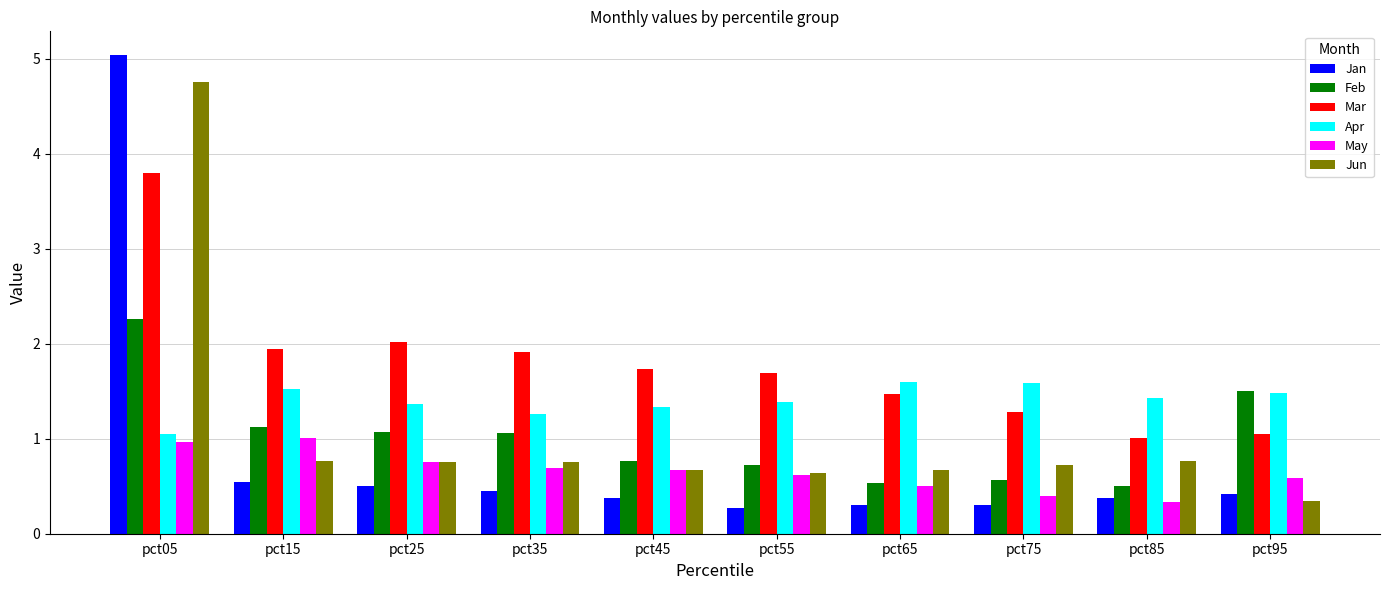

How many values in the Feb series are below 1?

5